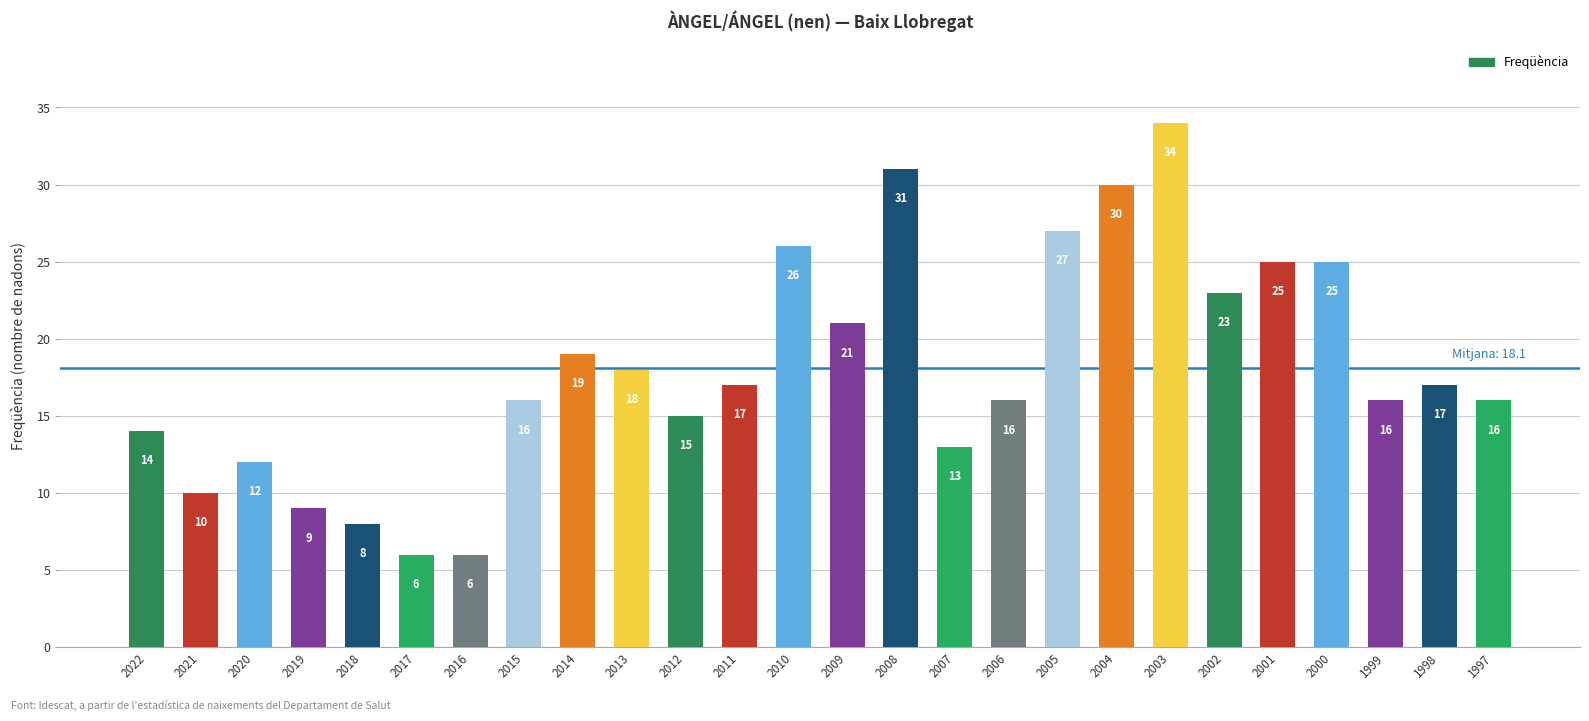

How many data points are less than 17?

13